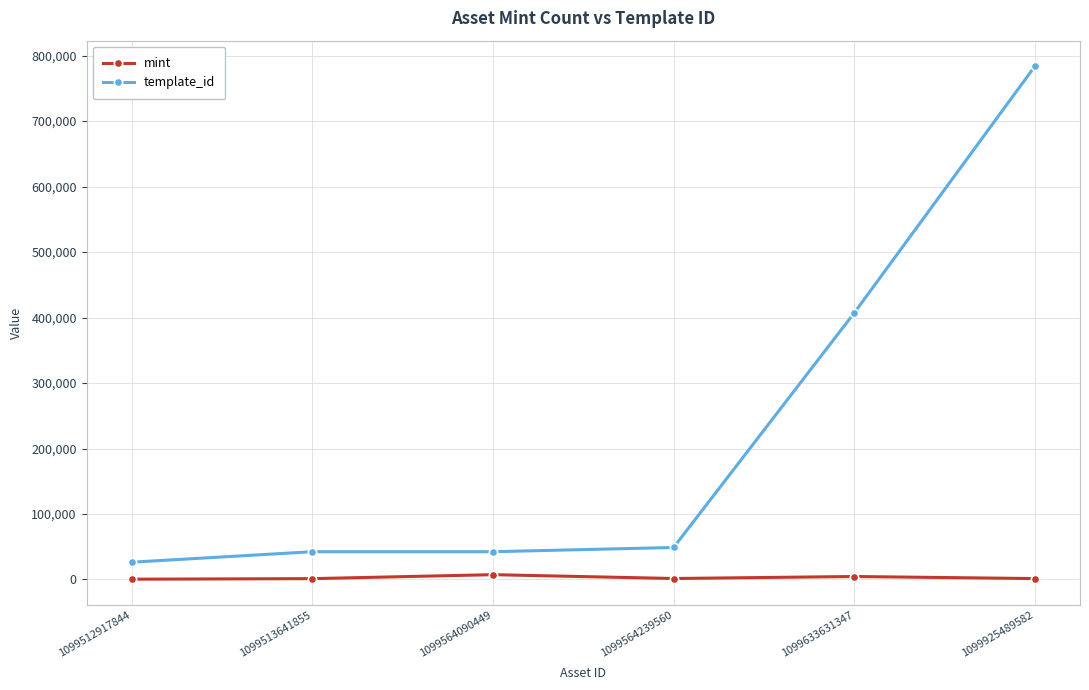

At how many categories does at least one series exceed 705270?

1